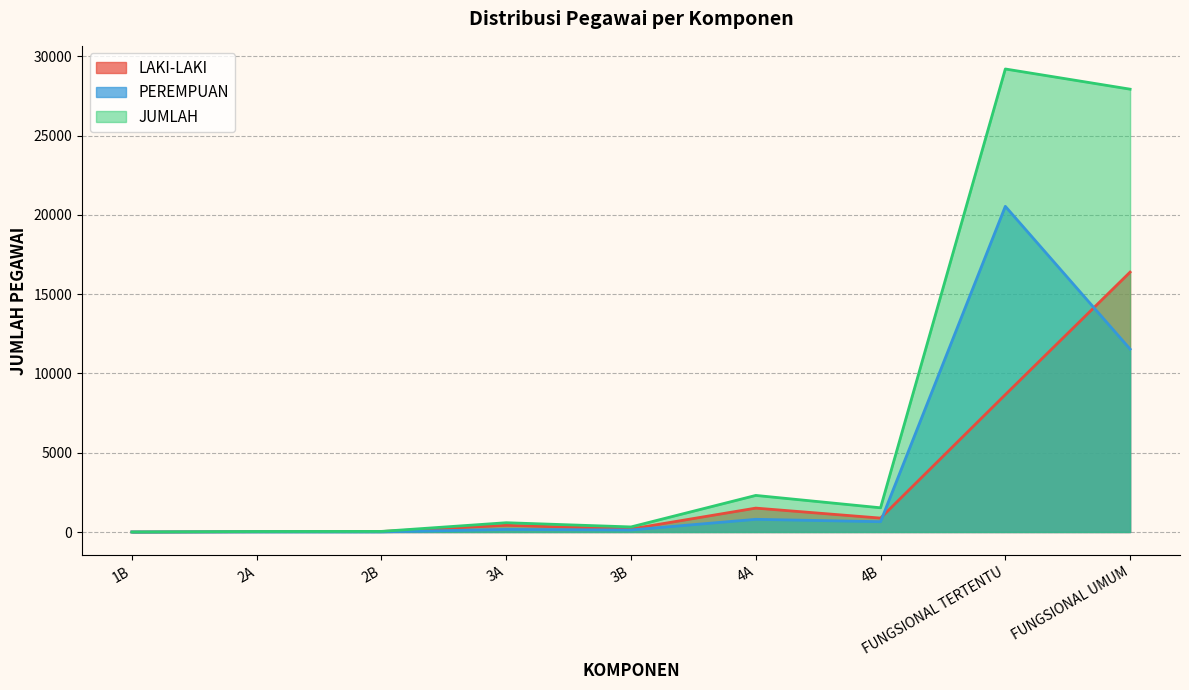

How many values in the PEREMPUAN series are below 161?

4